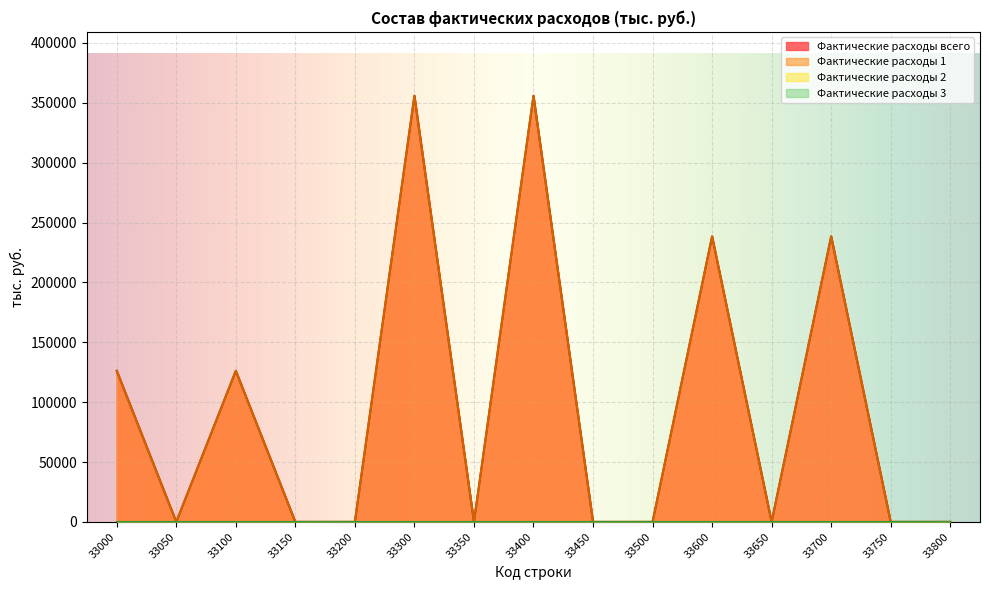

What is the average value of the Фактические расходы 1 series?

96084